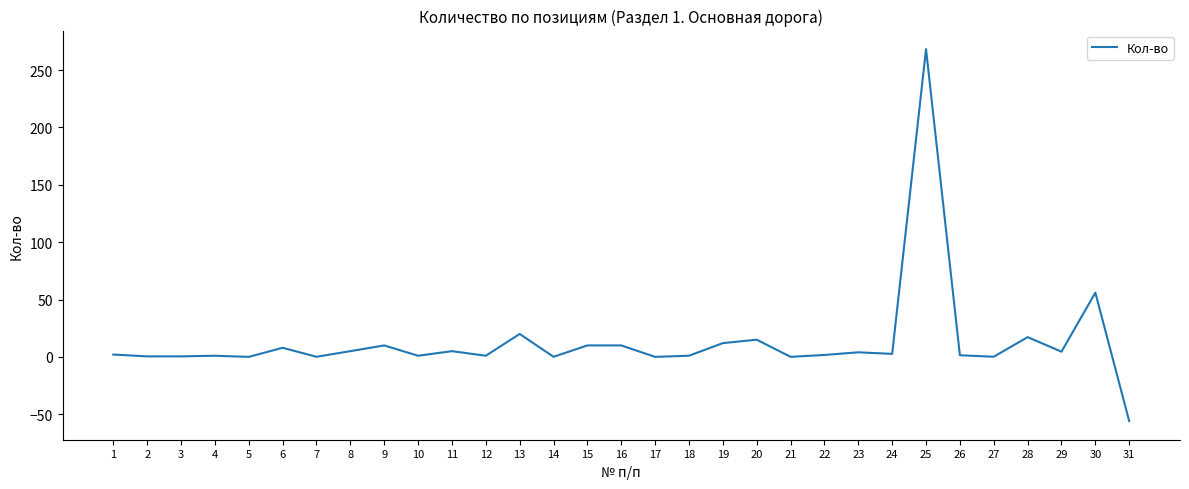

What is the maximum value shown in the chart?

268.3